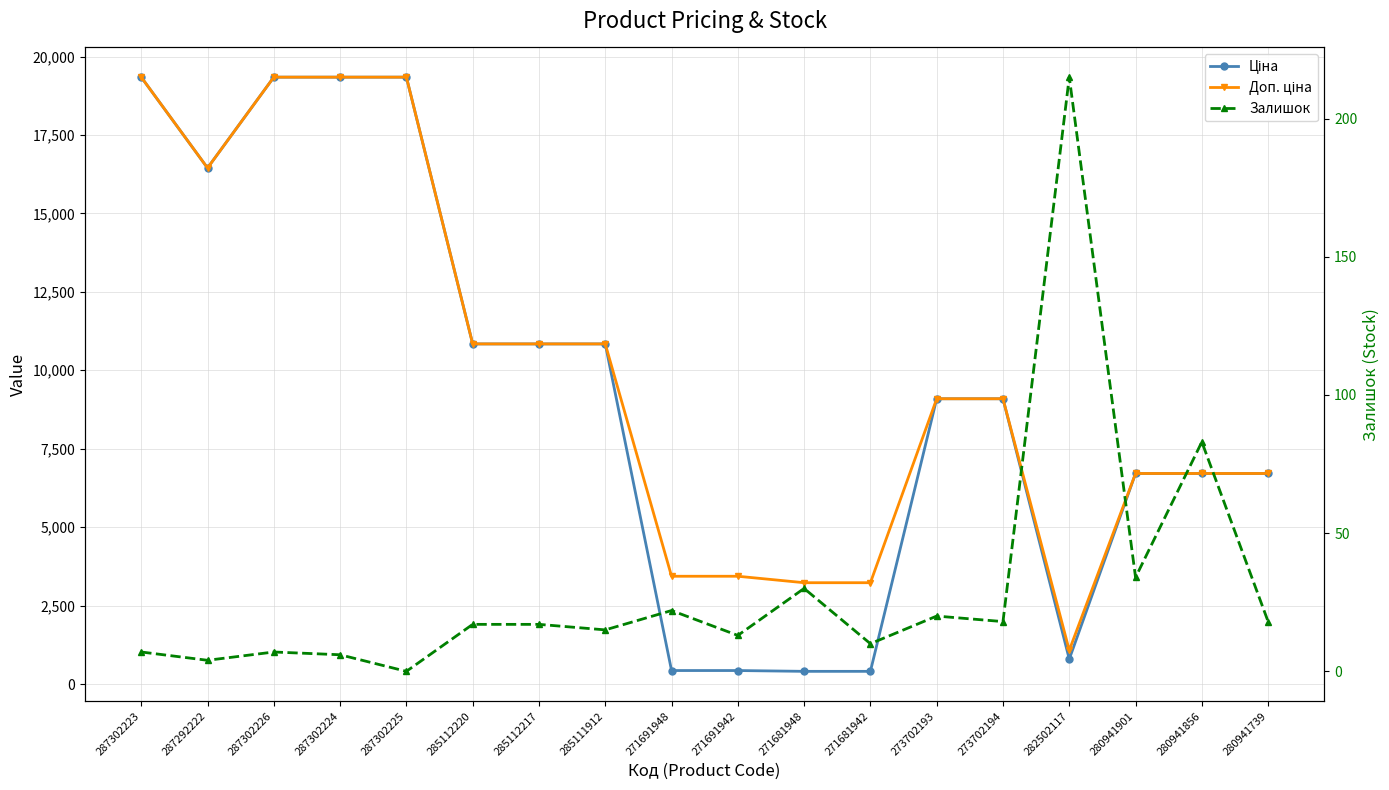

At how many categories does at least one series exceed 11258?

5